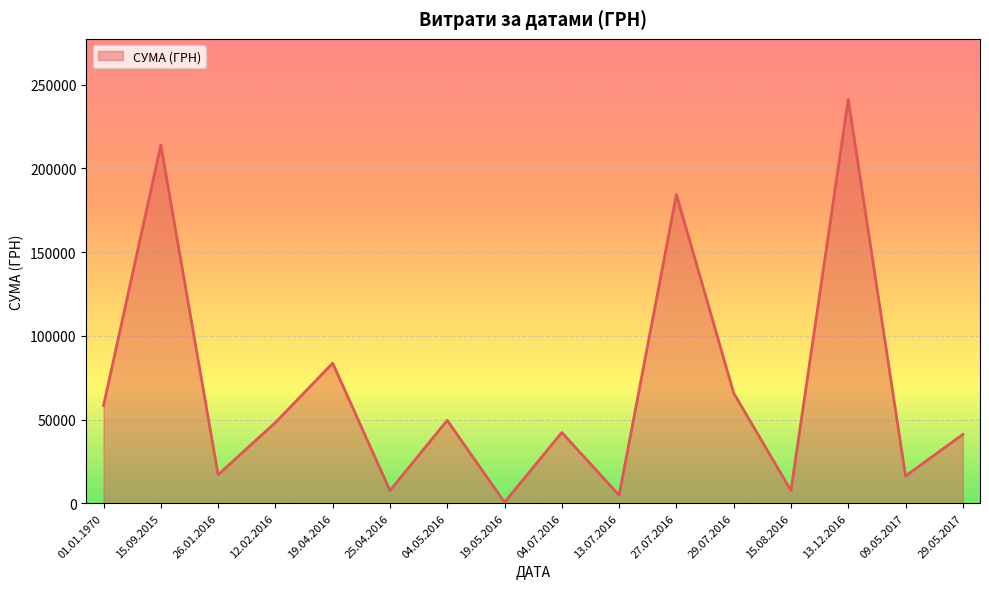

True or false: the data shows 16250.0 at 09.05.2017.

True